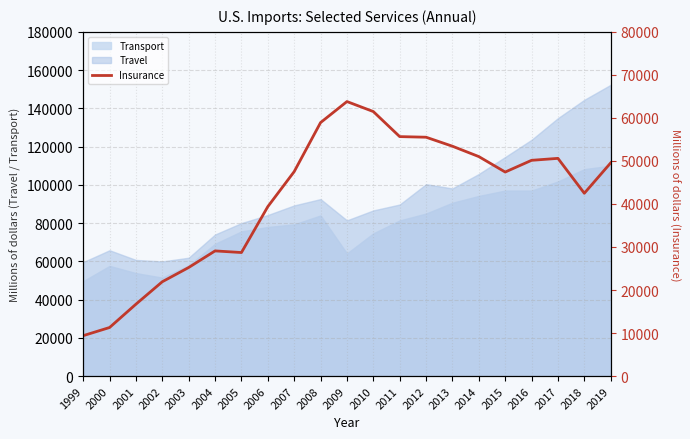

At which category does the data reach its first local valley?

2005